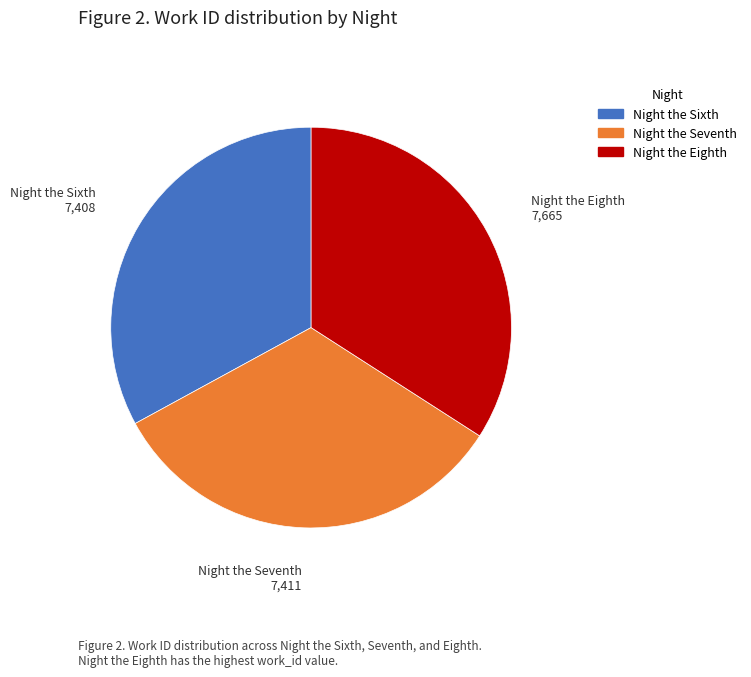

Which slice is the largest?

Night the Eighth